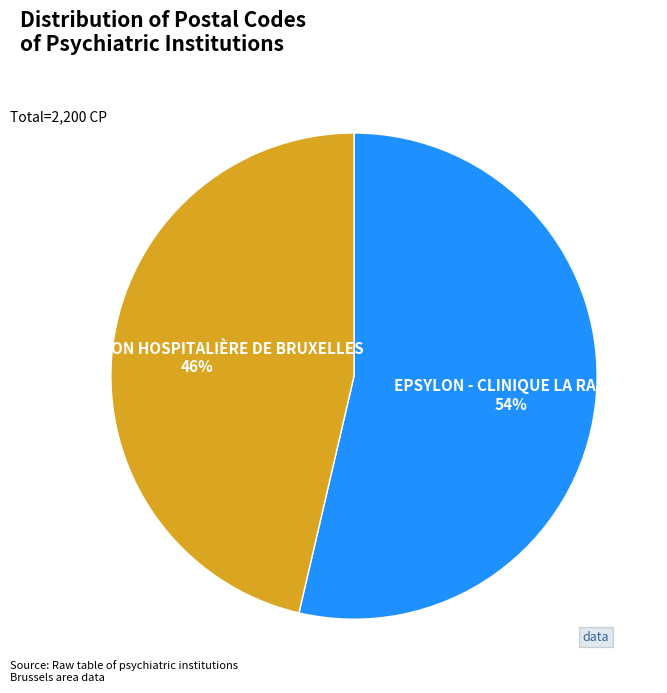

To the nearest percent, what is the combined percentage of EPSYLON - CLINIQUE LA RAMÉE and ASSOCIATION HOSPITALIÈRE DE BRUXELLES?

100%